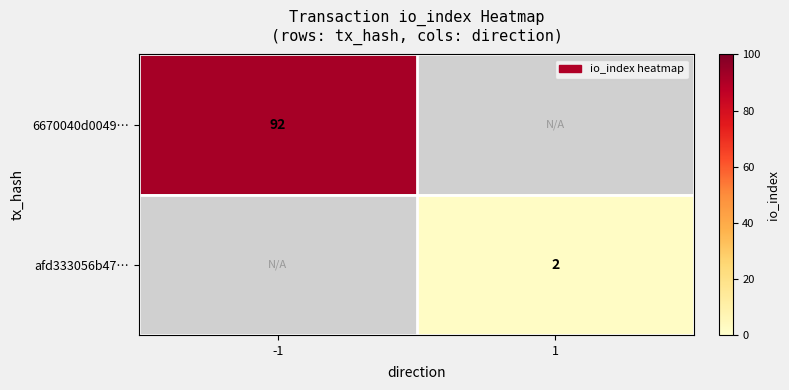

Is it true that afd333056b47… equals 2 at 1?

True